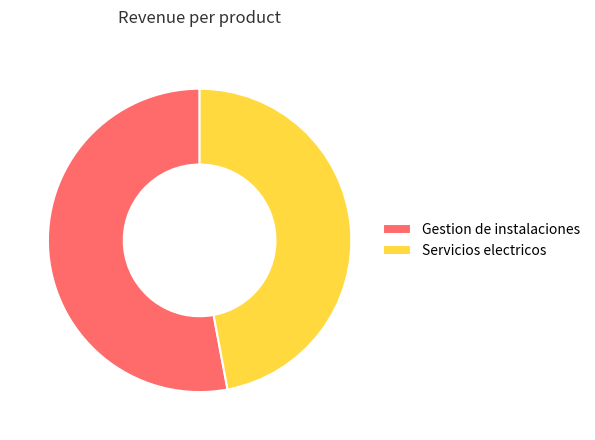

Which slice is the largest?

Gestion de instalaciones